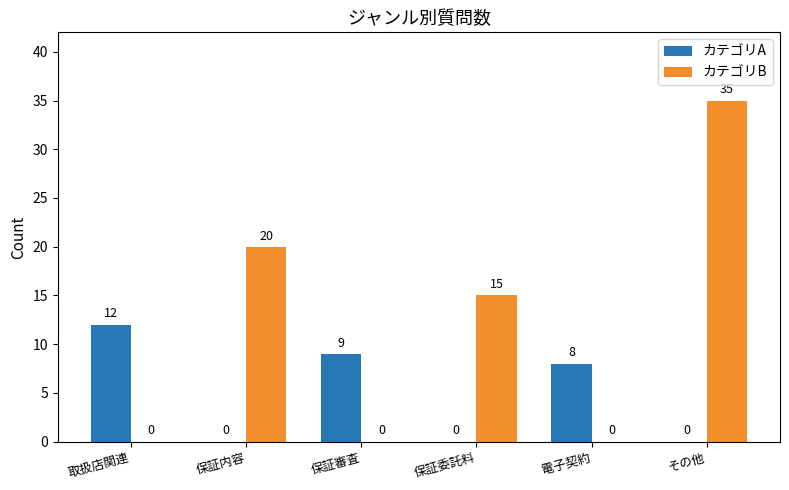

Is it true that カテゴリA equals -7 at その他?

False